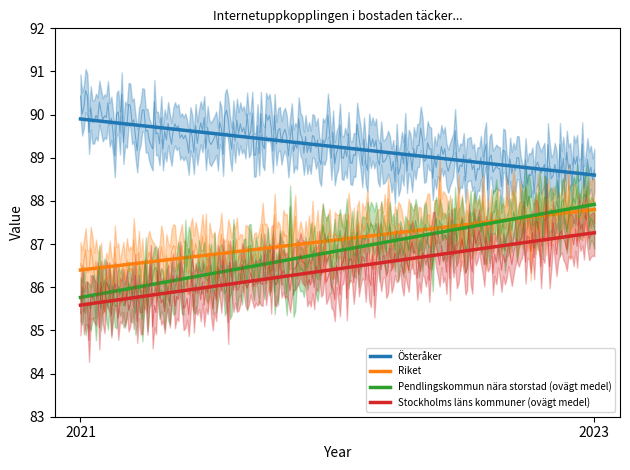

What is the total value across all series at 2021?

347.7